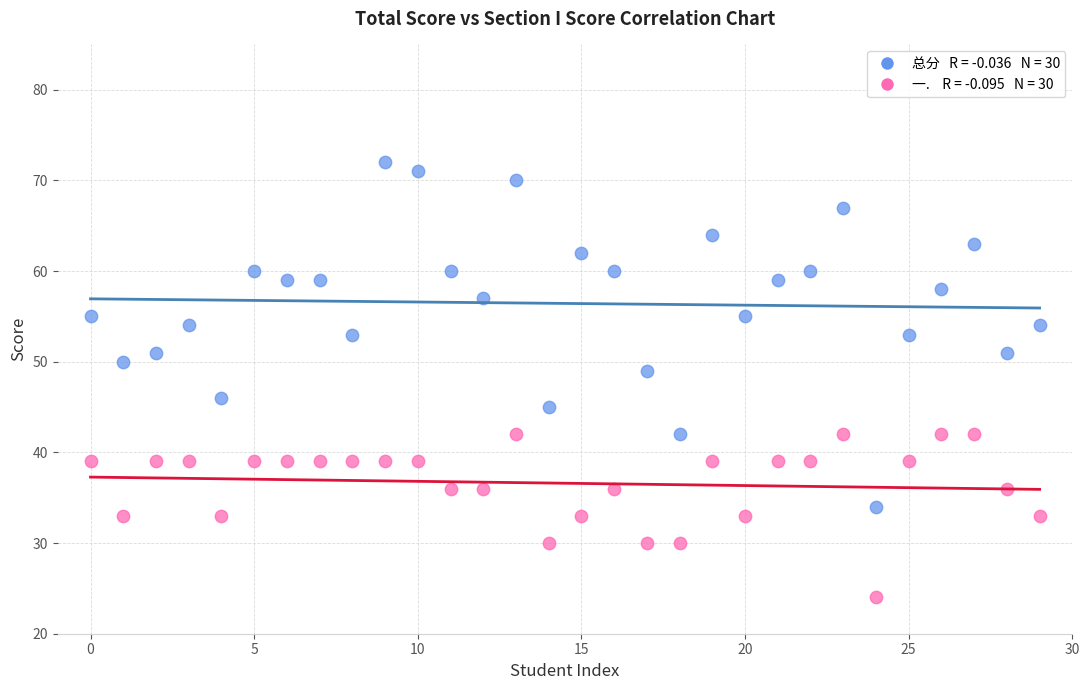

Across all data points, what is the range of Y values (max minus min)?

48